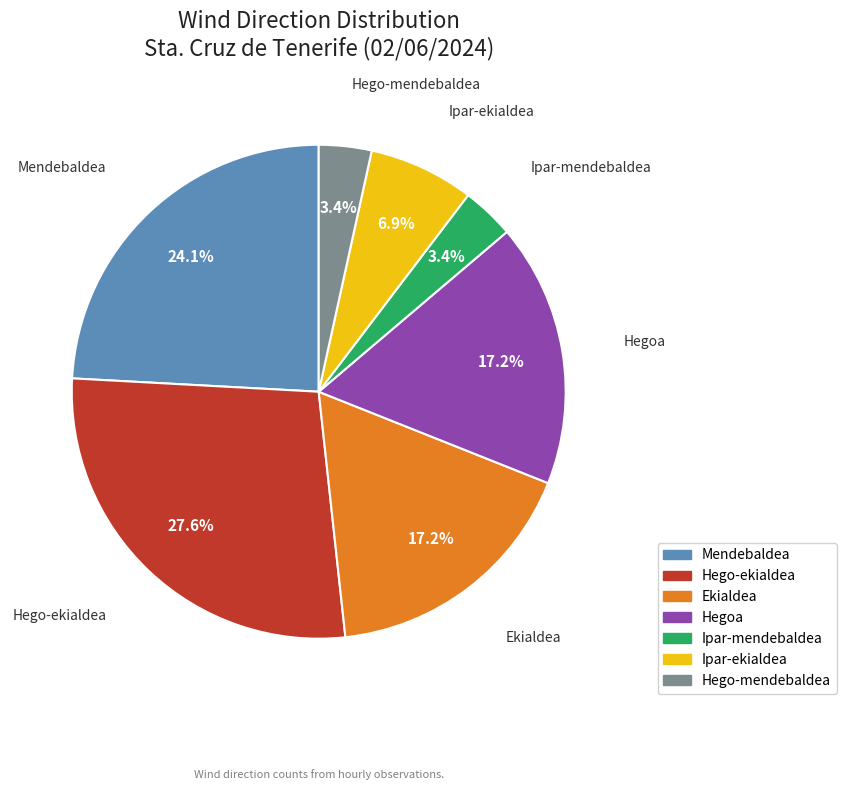

Between Ipar-ekialdea and Ekialdea, which is larger?

Ekialdea